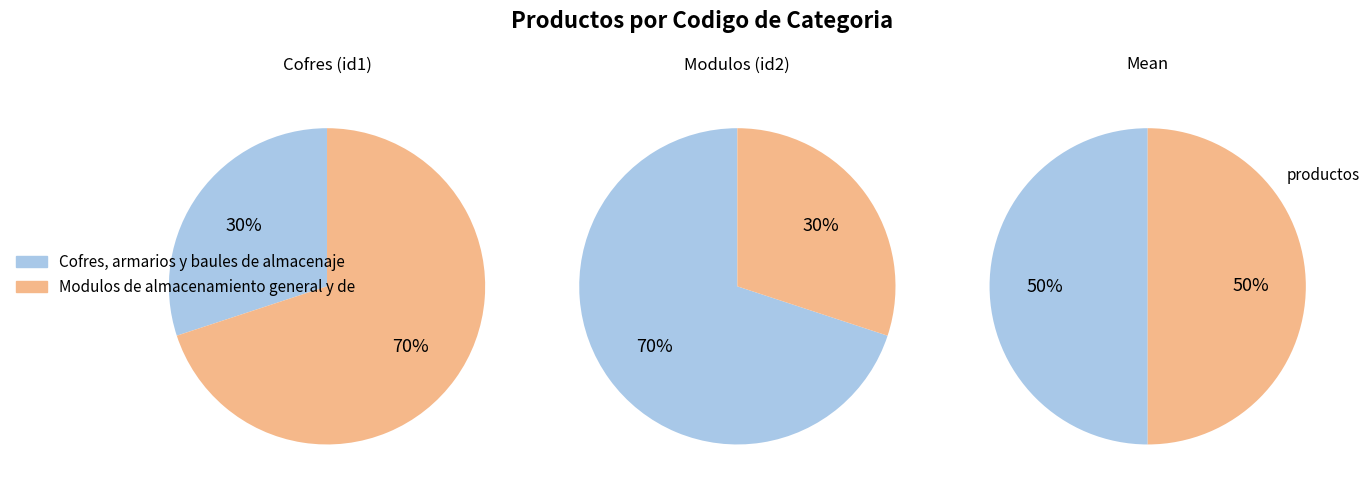

What is the majority slice?

Modulos de almacenamiento general y de